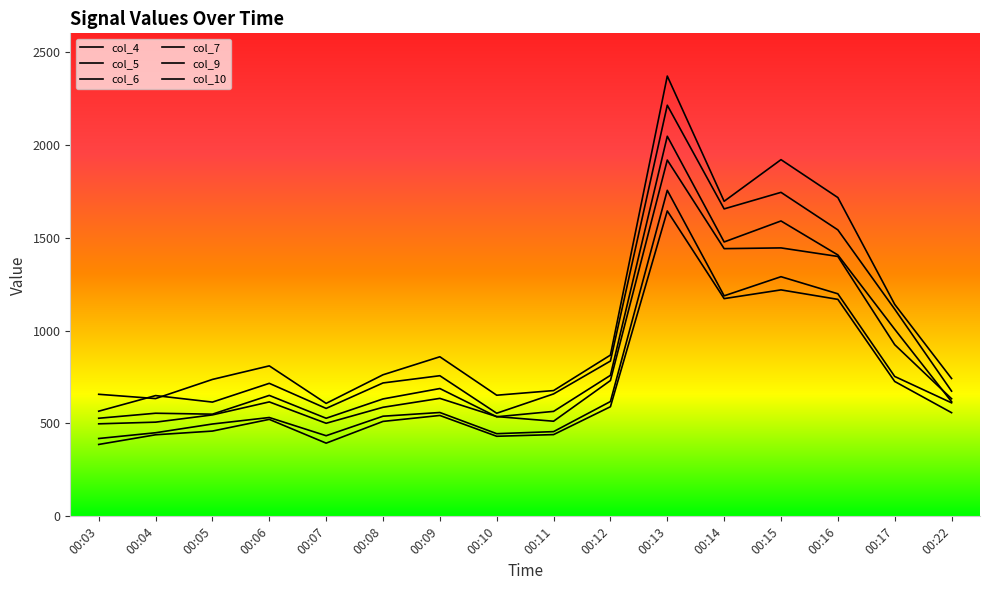

Reading left to right, extract all data points from this chart.

col_4: 00:03=657	00:04=634	00:05=737	00:06=810	00:07=608	00:08=762	00:09=859	00:10=652	00:11=677	00:12=868	00:13=2370	00:14=1696	00:15=1920	00:16=1716	00:17=1141	00:22=742
col_5: 00:03=566	00:04=650	00:05=615	00:06=716	00:07=581	00:08=718	00:09=757	00:10=555	00:11=659	00:12=836	00:13=2213	00:14=1655	00:15=1744	00:16=1542	00:17=1115	00:22=674
col_6: 00:03=528	00:04=555	00:05=550	00:06=651	00:07=528	00:08=632	00:09=688	00:10=536	00:11=565	00:12=759	00:13=2046	00:14=1477	00:15=1590	00:16=1407	00:17=1007	00:22=617
col_7: 00:03=498	00:04=507	00:05=546	00:06=616	00:07=501	00:08=587	00:09=635	00:10=537	00:11=512	00:12=731	00:13=1918	00:14=1441	00:15=1445	00:16=1399	00:17=924	00:22=633
col_9: 00:03=387	00:04=439	00:05=459	00:06=522	00:07=394	00:08=511	00:09=543	00:10=431	00:11=440	00:12=590	00:13=1644	00:14=1172	00:15=1219	00:16=1168	00:17=726	00:22=558
col_10: 00:03=419	00:04=450	00:05=497	00:06=532	00:07=434	00:08=539	00:09=559	00:10=445	00:11=456	00:12=618	00:13=1755	00:14=1187	00:15=1290	00:16=1198	00:17=753	00:22=611